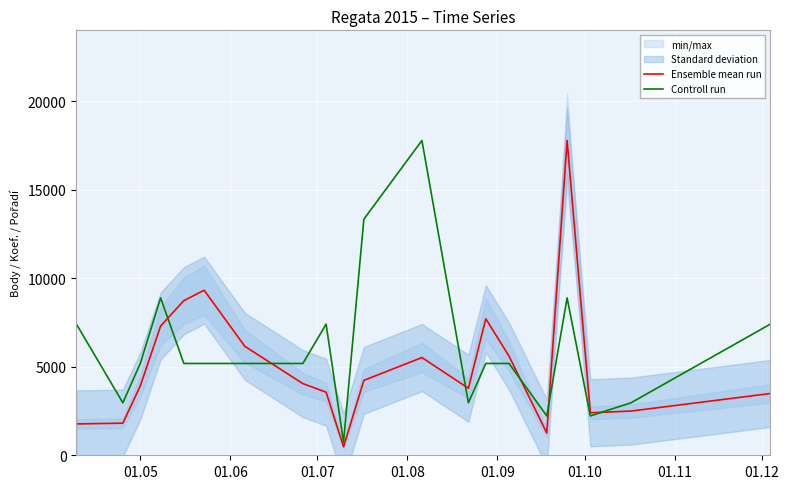

How many interior local peaks does the Controll run series have?

4